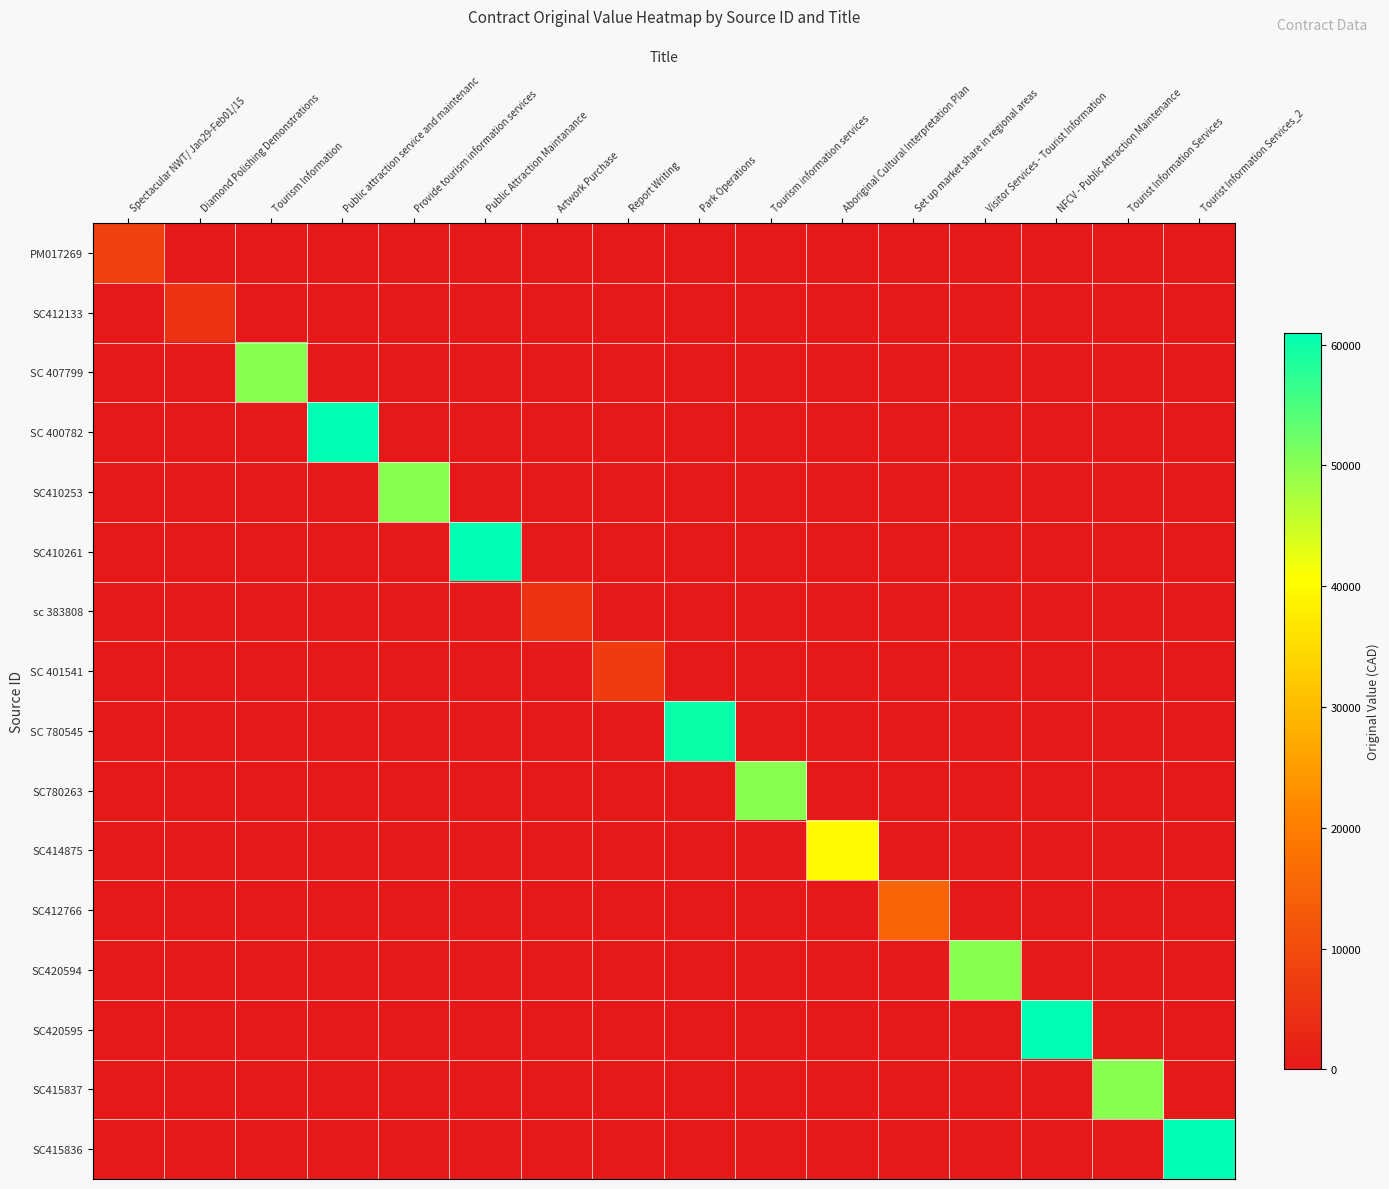

Rank the series at Diamond Polishing Demonstrations from lowest to highest value.

PM017269, SC 407799, SC 400782, SC410253, SC410261, sc 383808, SC 401541, SC 780545, SC780263, SC414875, SC412766, SC420594, SC420595, SC415837, SC415836, SC412133